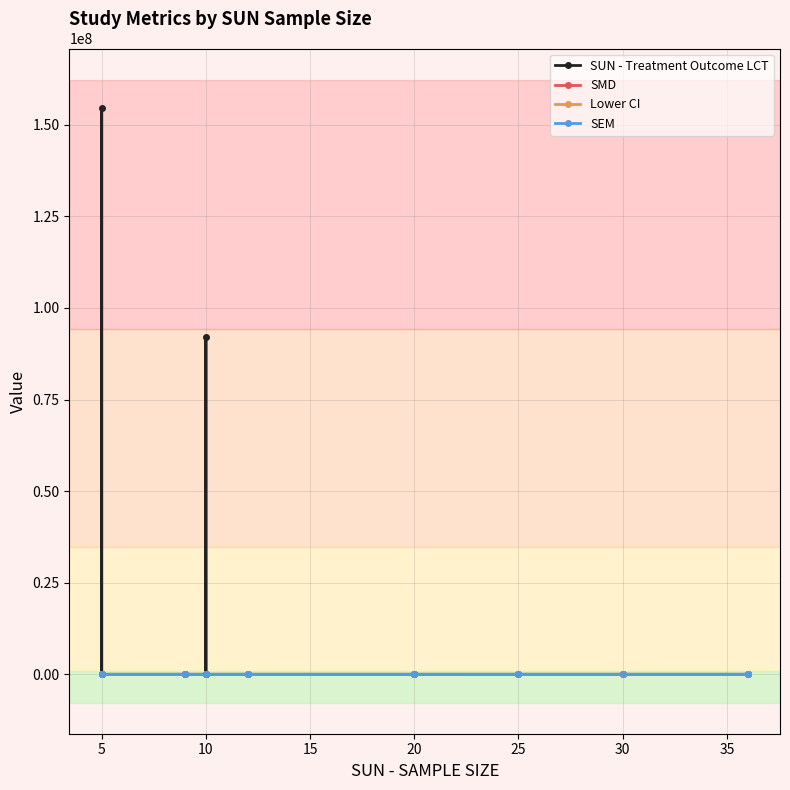

Rank the series by their maximum value, from lowest to highest.

Lower CI, SMD, SEM, SUN - Treatment Outcome LCT